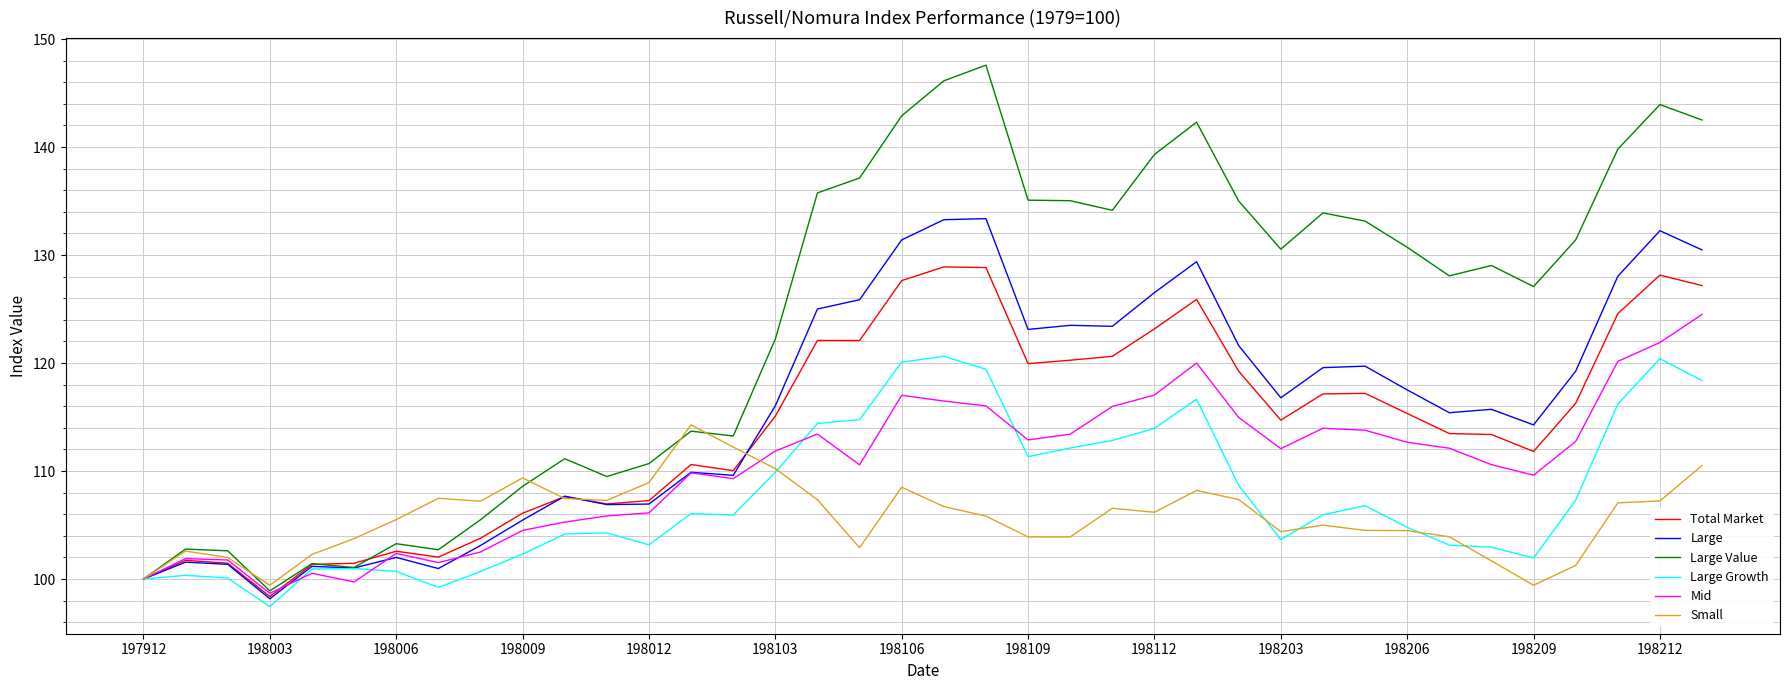

What is the greatest value displayed?

147.6